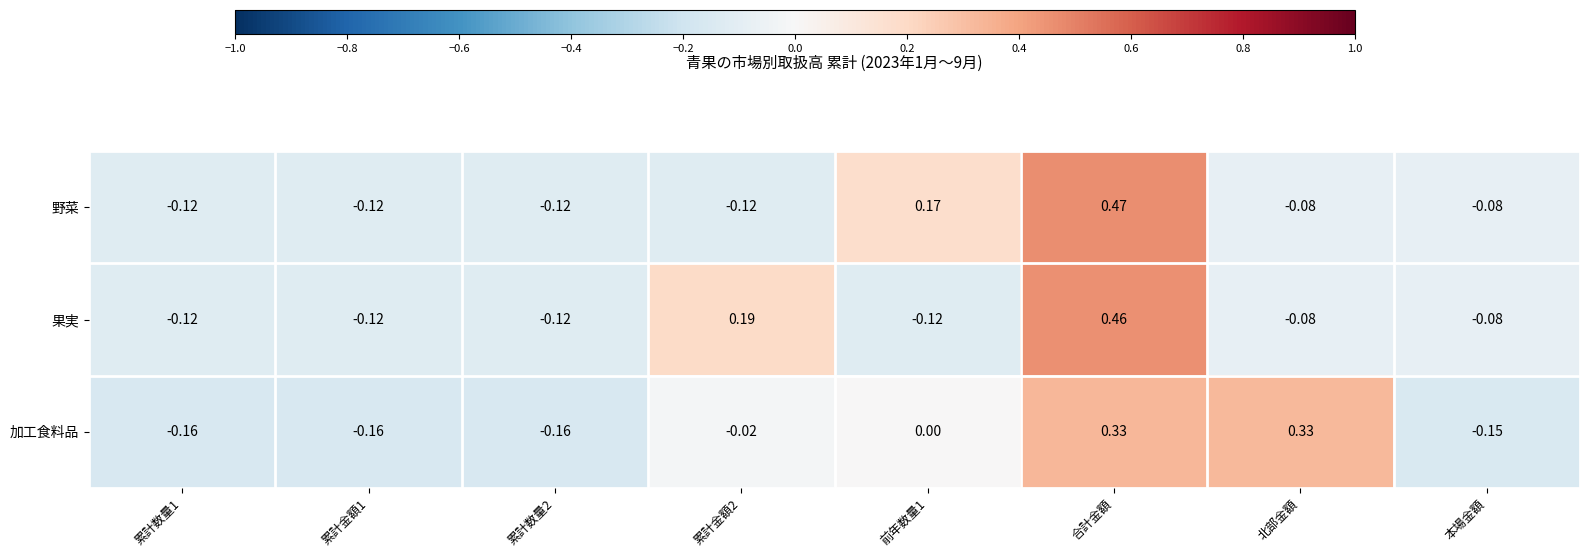

At 前年数量1, list the series in order from largest to smallest.

野菜, 加工食料品, 果実